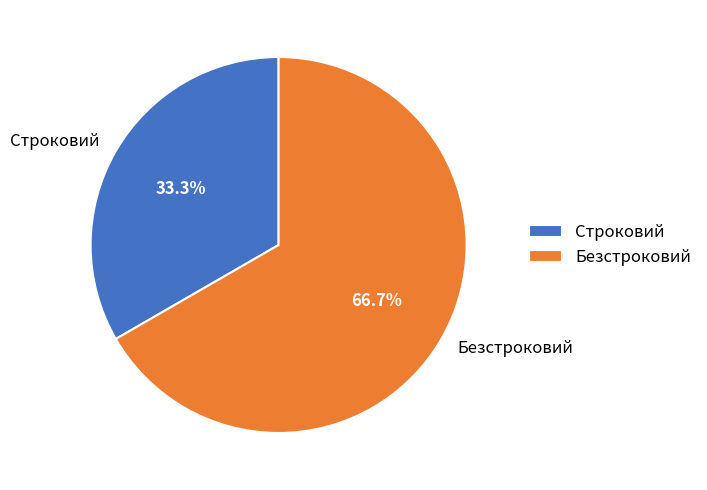

How many segments does this pie chart have?

2